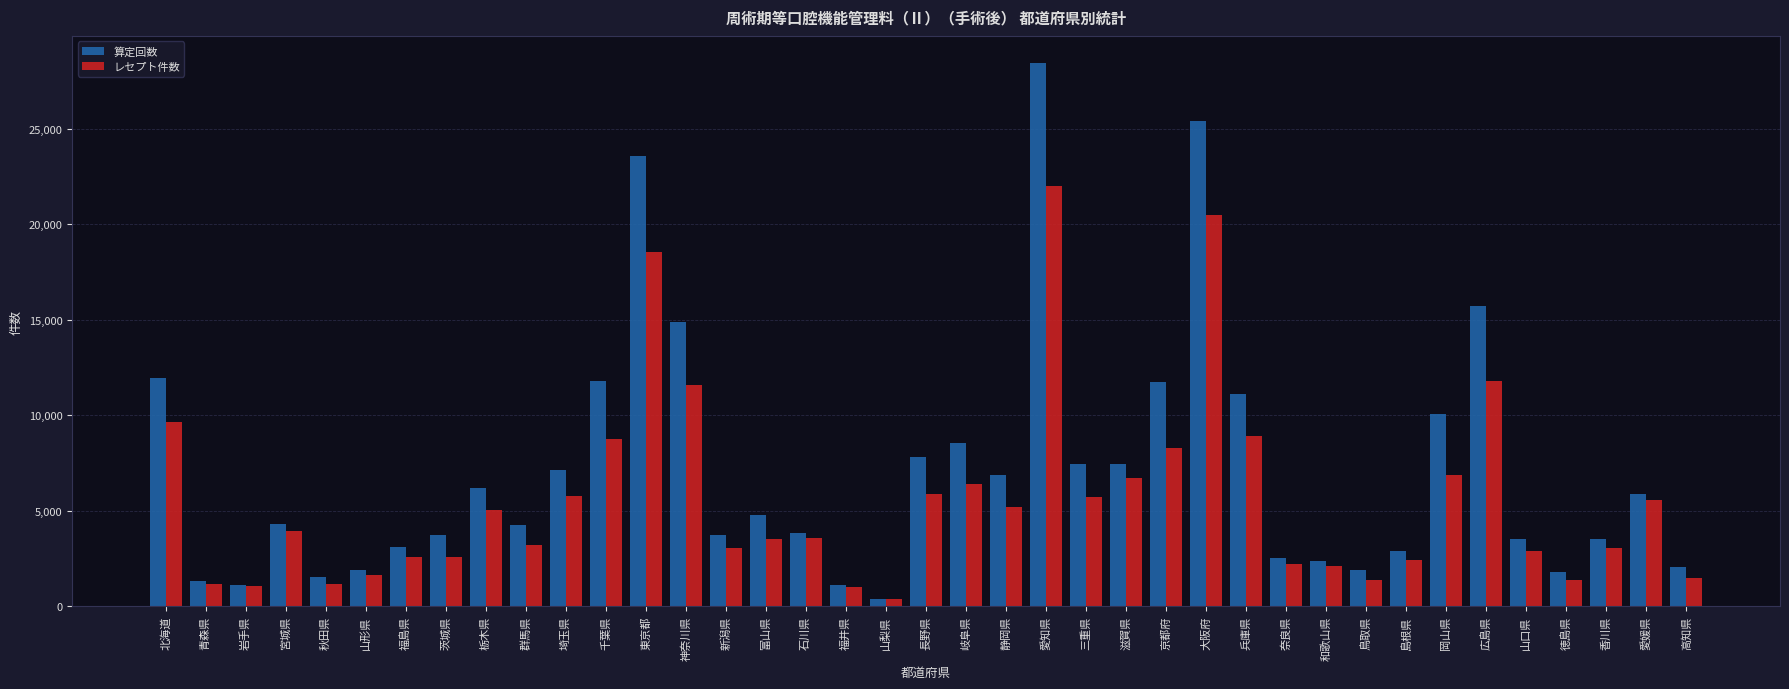

Between 埼玉県 and 高知県, which series saw the biggest shift?

算定回数